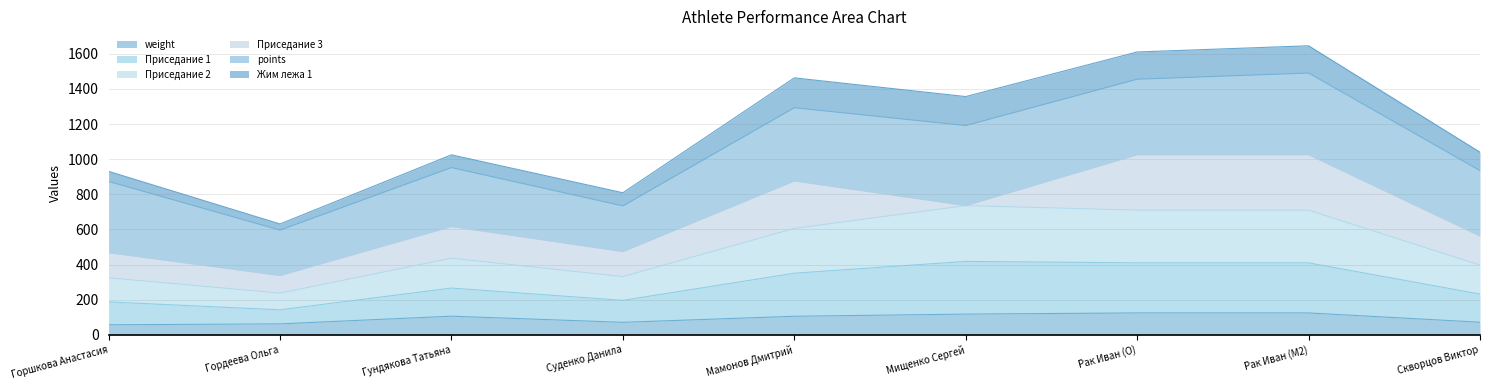

What is the lowest value of the weight series?

57.6